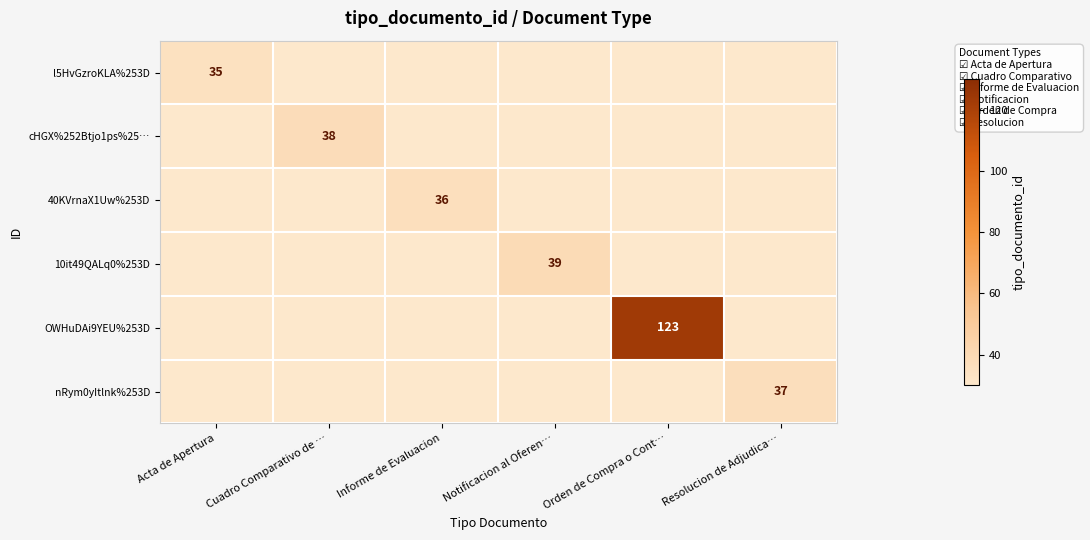

At Cuadro Comparativo de …, list the series in order from largest to smallest.

cHGX%252Btjo1ps%25…, l5HvGzroKLA%253D, 40KVrnaX1Uw%253D, 10it49QALq0%253D, OWHuDAi9YEU%253D, nRym0yItlnk%253D